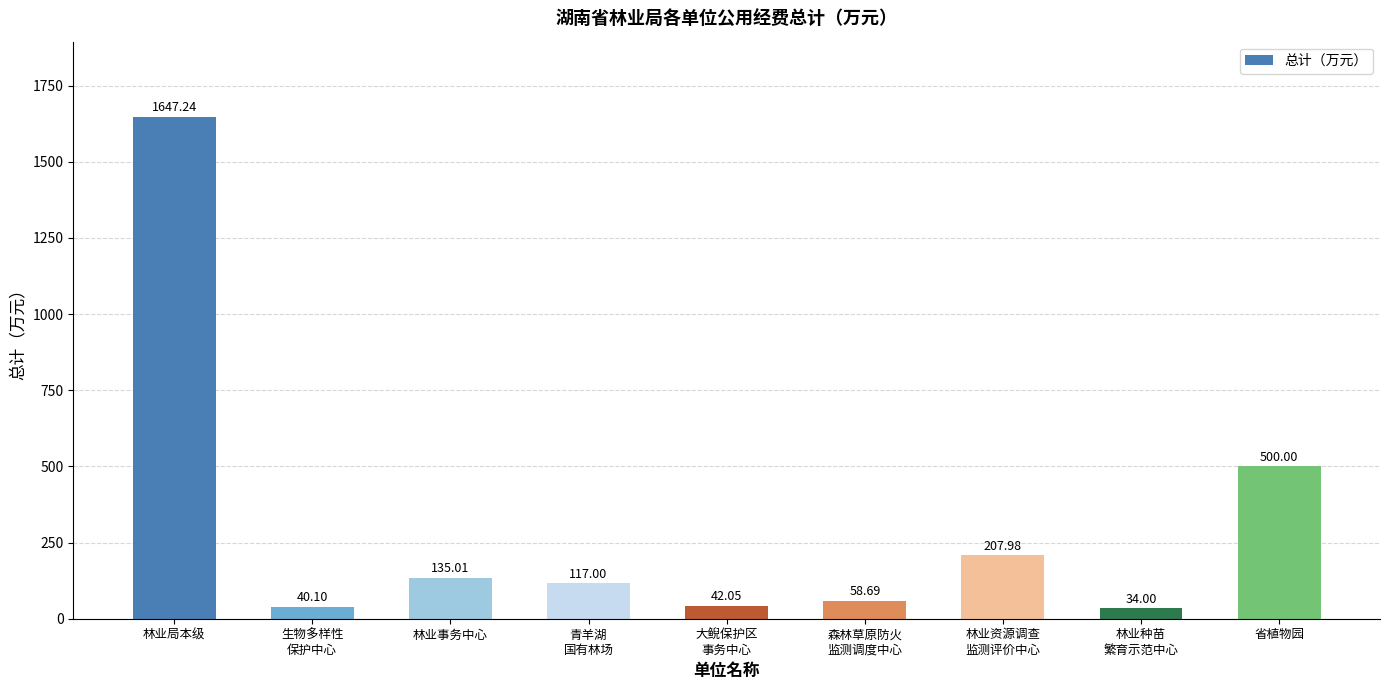

What is the value of the 9th bar from the left?

500.0